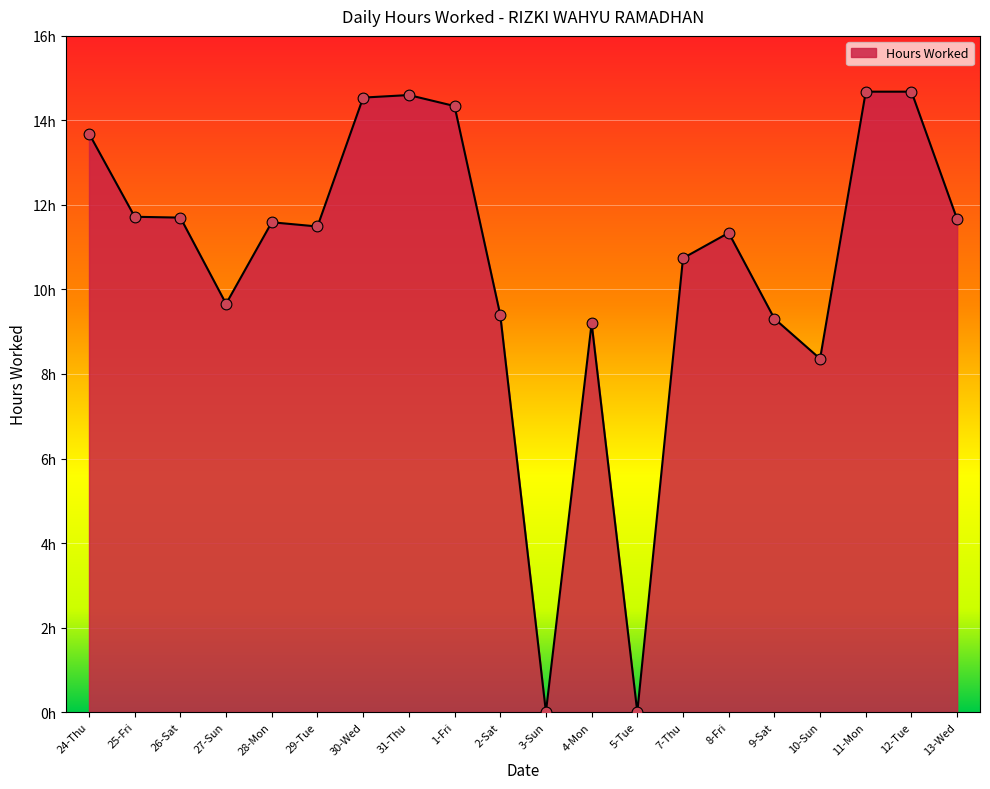

What is the change in value from 30-Wed to 31-Thu?

+0.1